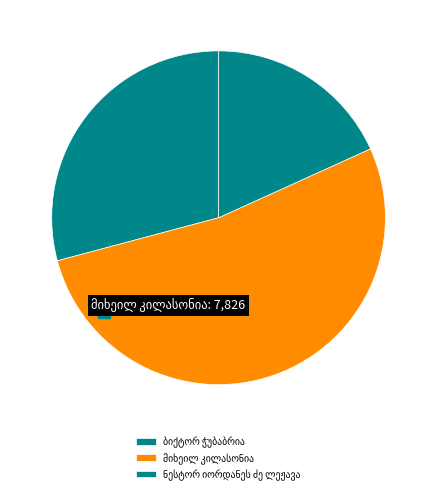

Is ნესტორ იორდანეს ძე ლეჟავა the majority of the pie?

No